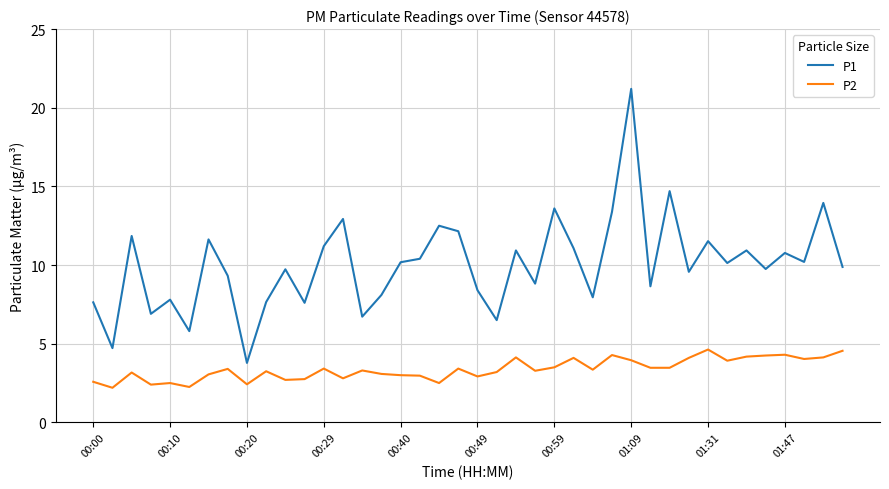

What is the greatest value displayed?

21.2